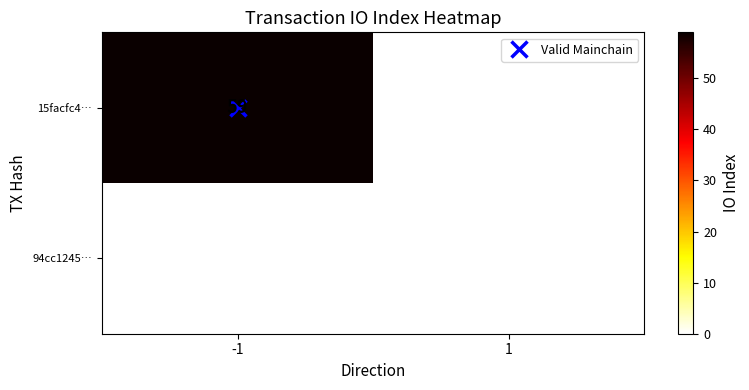

What is the maximum value shown in the chart?

59.0